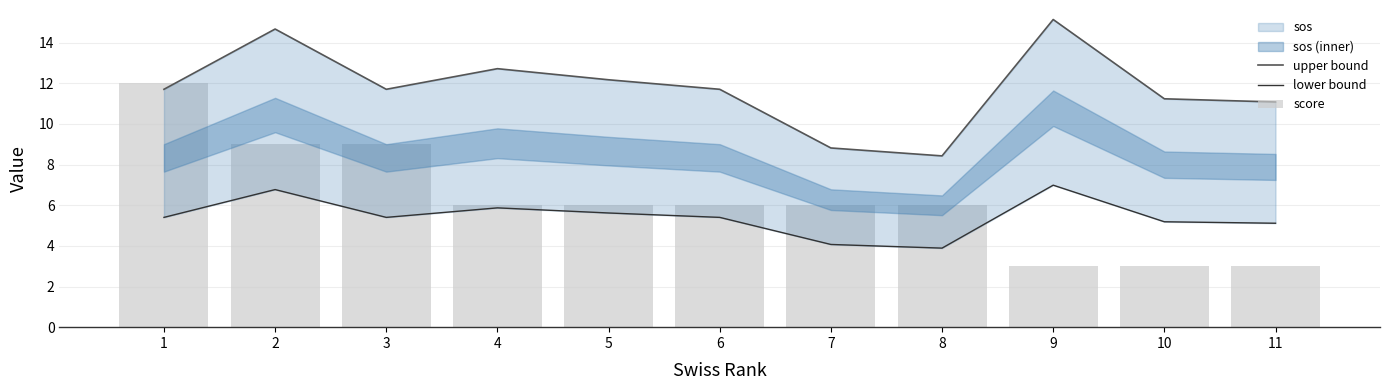

What is the difference between the maximum and minimum values in the score series?

9.0